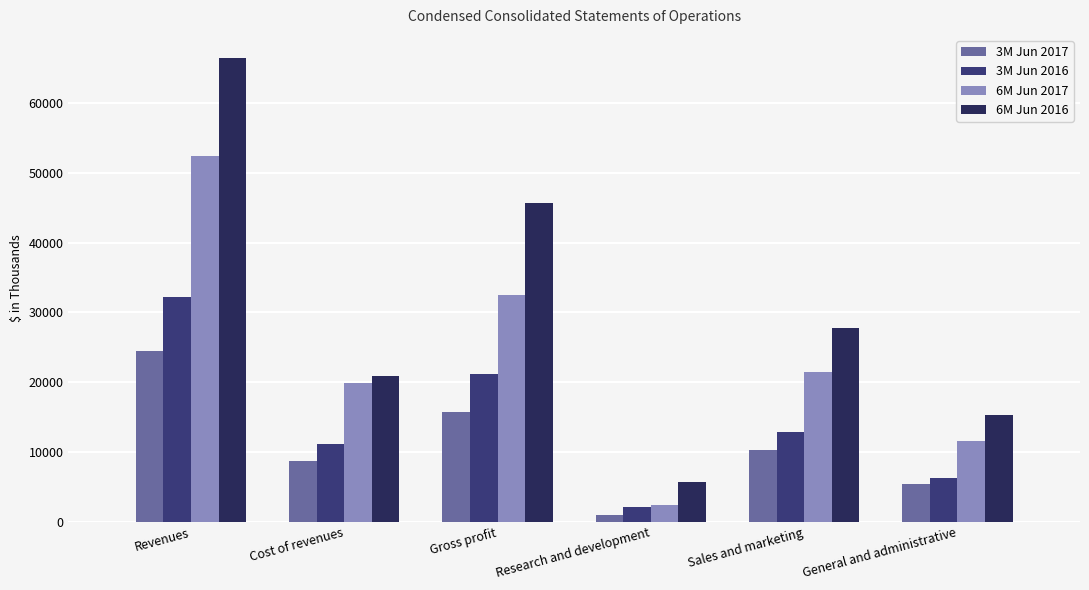

How many 6M Jun 2017 values are between 11574 and 32527?

4